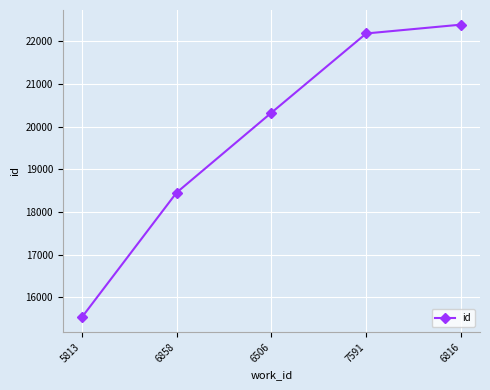

Approximately how many times larger is the value at 6506 compared to 6816?

0.9